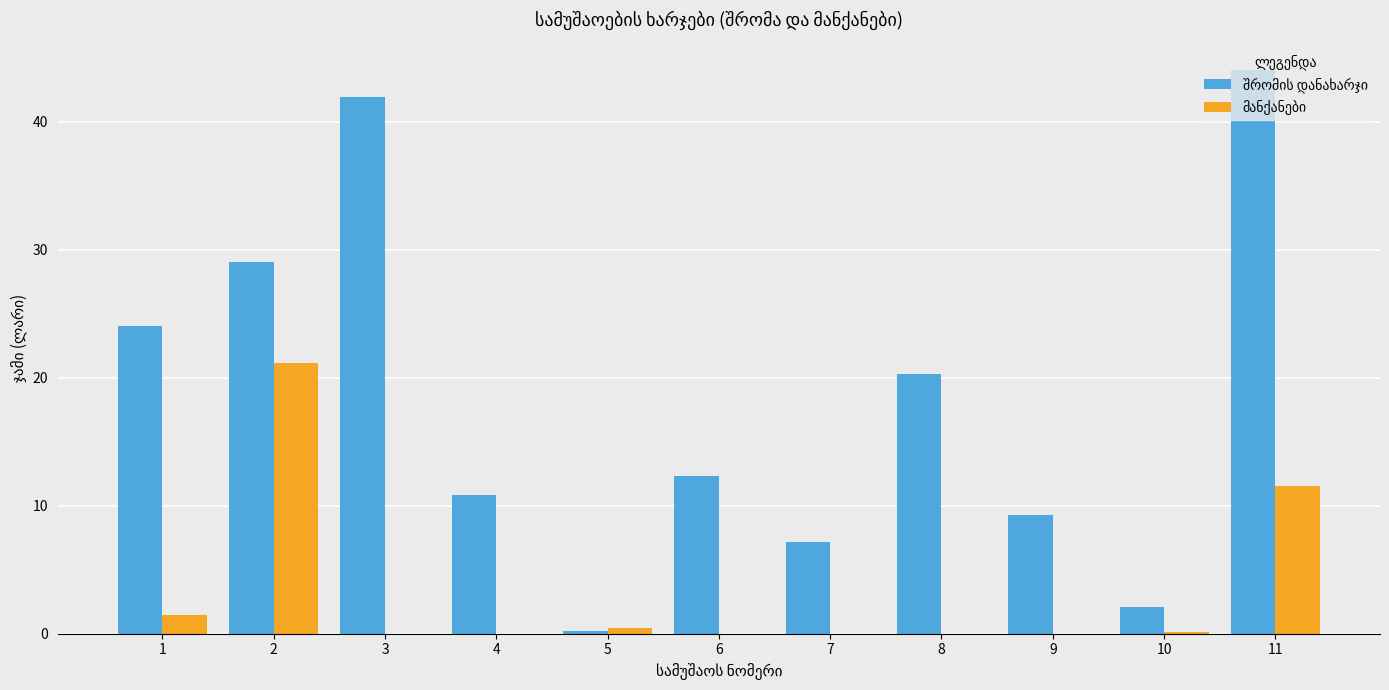

What is the total value across all series at 8?

20.3